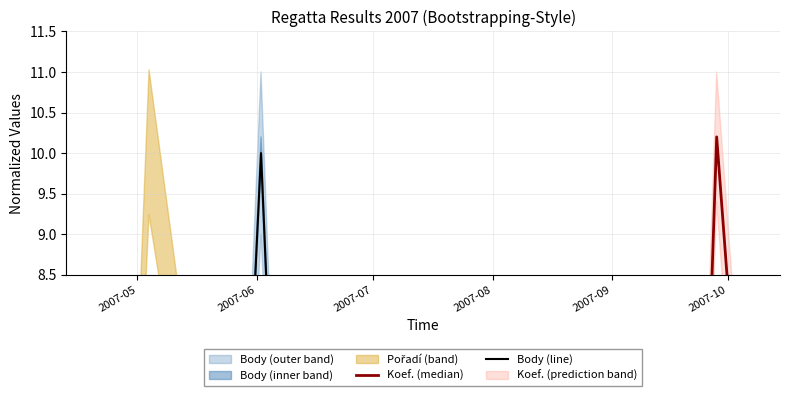

Is it true that Koef. (median) equals 11.0 at 2007-10?

False